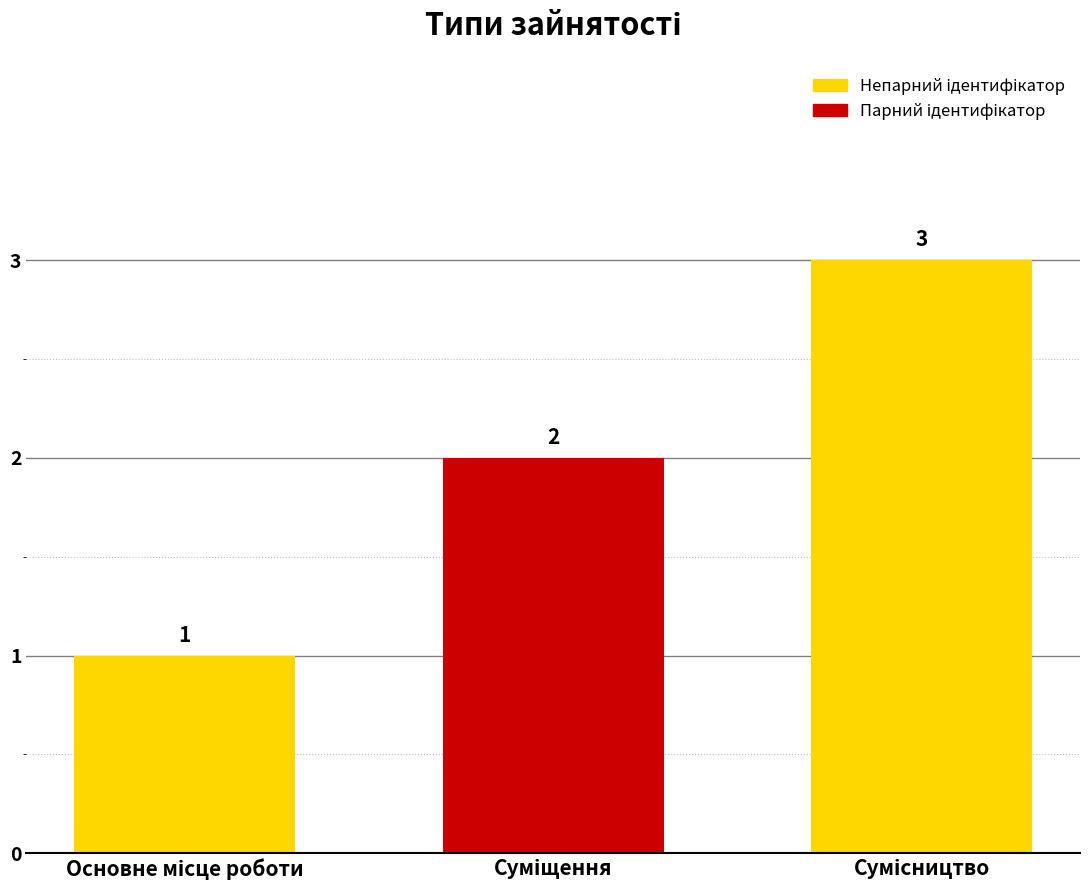

What is the average value?

2